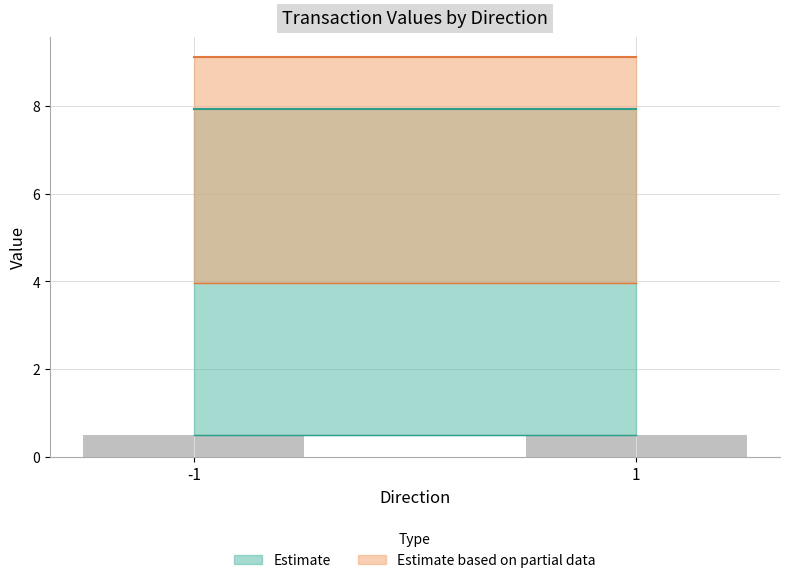

Which has a higher value, -1 or -1?

-1